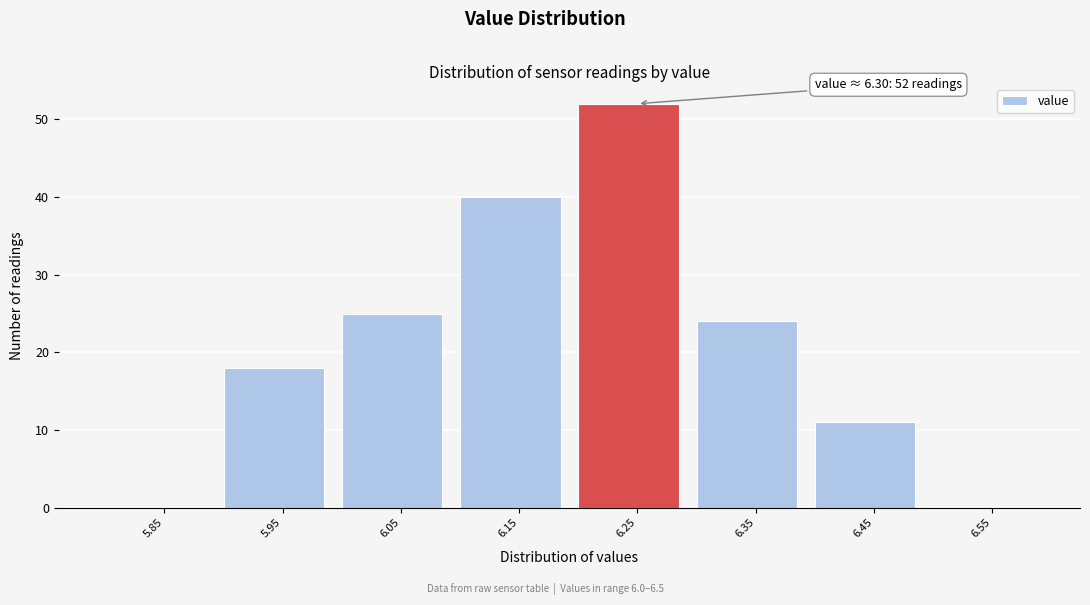

Reading left to right, list all the values displayed in this chart.

5.85=0	5.95=18	6.05=25	6.15=40	6.25=52	6.35=24	6.45=11	6.55=0